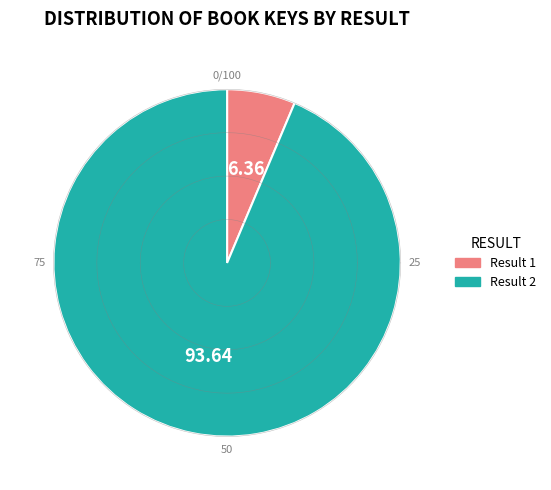

To the nearest percent, what percentage of the pie is 1?

6%